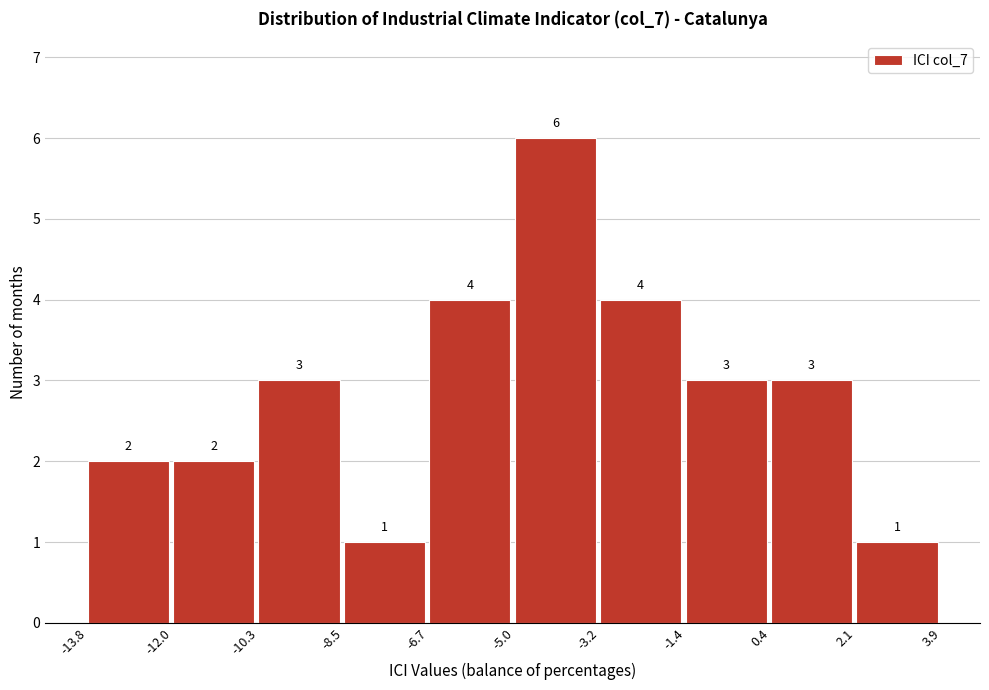

Reading left to right, transcribe this chart: for each bar, give the range it covers on the x-axis and its height.

-13.8 to -12.0: 2
-12.0 to -10.3: 2
-10.3 to -8.5: 3
-8.5 to -6.7: 1
-6.7 to -5.0: 4
-5.0 to -3.2: 6
-3.2 to -1.4: 4
-1.4 to 0.4: 3
0.4 to 2.1: 3
2.1 to 3.9: 1